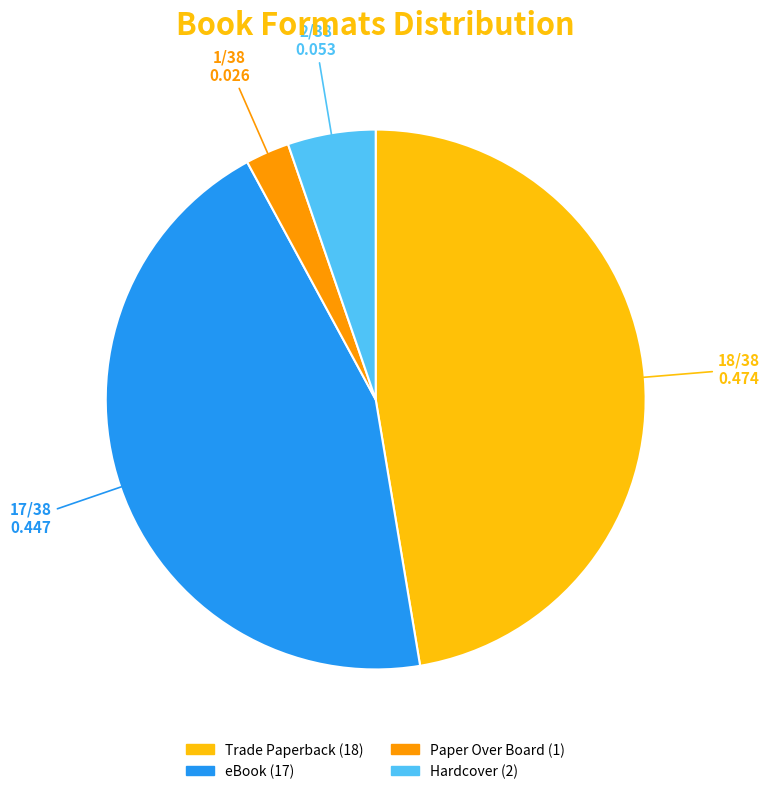

Rank the categories by value from highest to lowest.

Trade Paperback, eBook, Hardcover, Paper Over Board